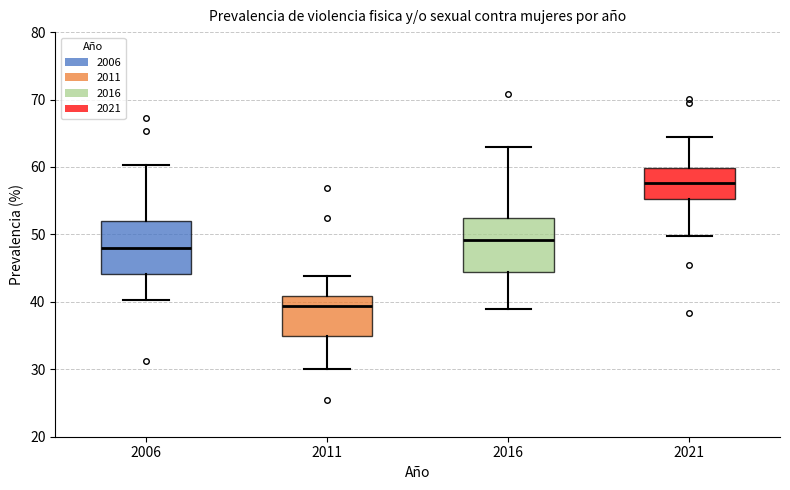

Reading left to right, read every box against the y-axis: the position of its median line, the range the box covers, and the ends of its whiskers. The values are not printed on the chart, so give them approximately, as read against the axis.

2006: median 48, box 44 to 52, whiskers 40 to 60
2011: median 39, box 35 to 41, whiskers 30 to 44
2016: median 49, box 45 to 52, whiskers 39 to 63
2021: median 58, box 55 to 60, whiskers 50 to 65